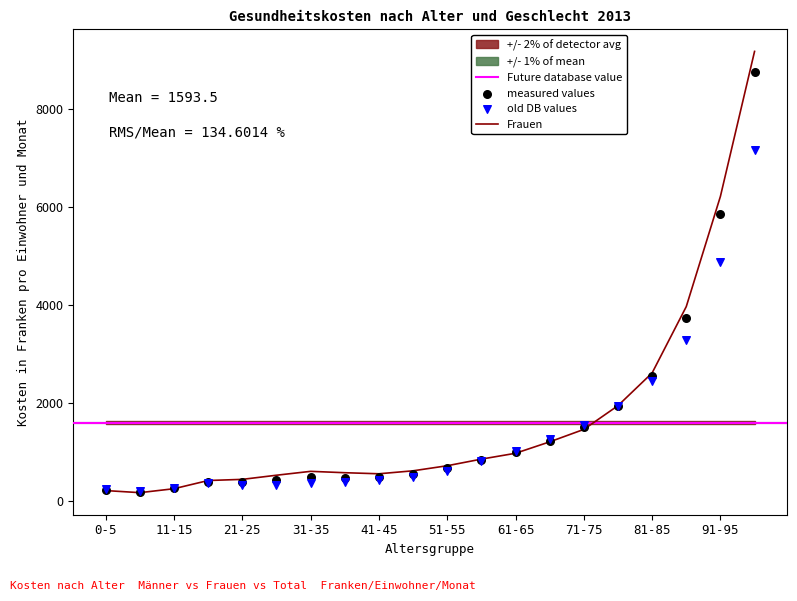

Which series reaches the minimum Y coordinate?

Frauen